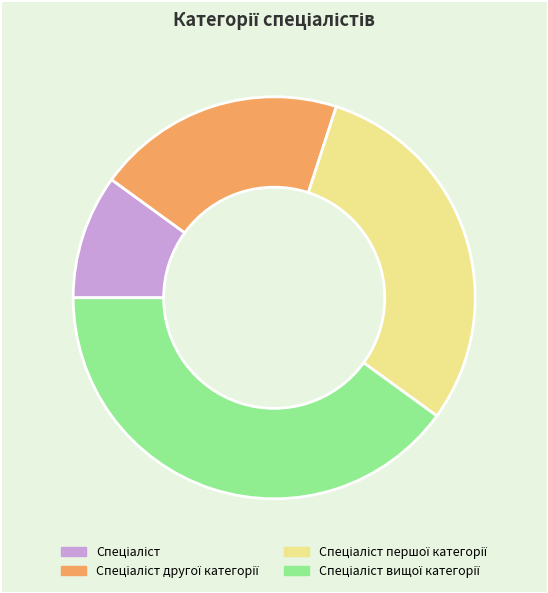

How many segments does this pie chart have?

4